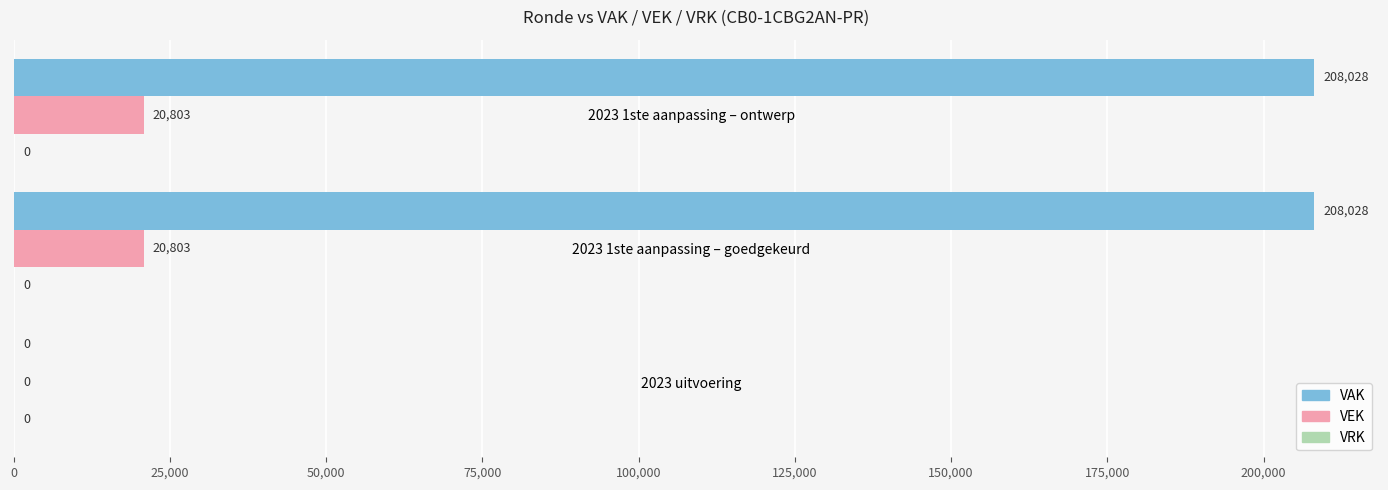

True or false: VAK has a value of 131081 at 2023 uitvoering.

False